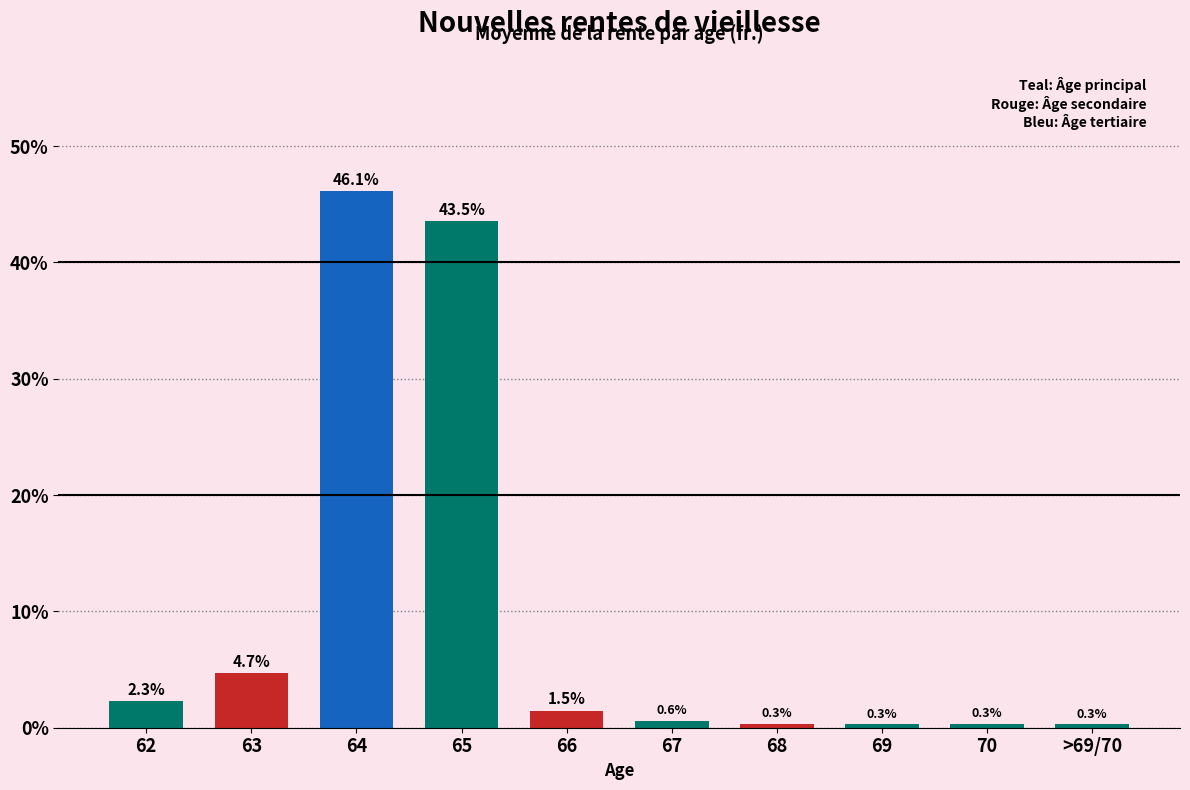

Reading left to right, what are all the values shown in this chart?

2.3	4.7	46.1	43.5	1.5	0.6	0.3	0.3	0.3	0.3